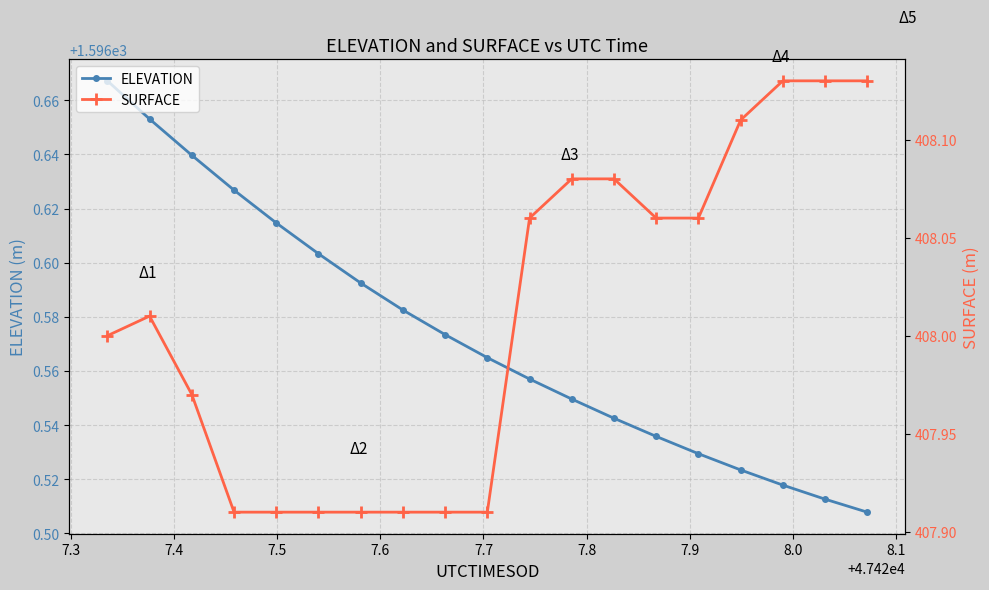

What is the difference between the maximum and minimum values in the SURFACE series?

0.2